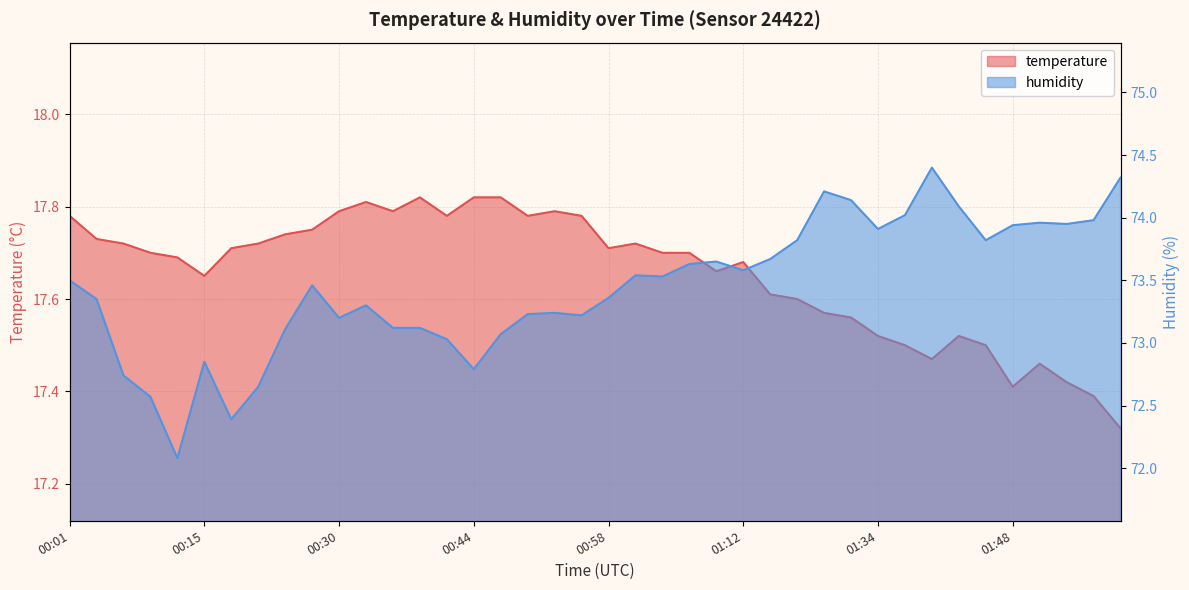

What is the spread (max minus min) of values at 00:01?

55.7